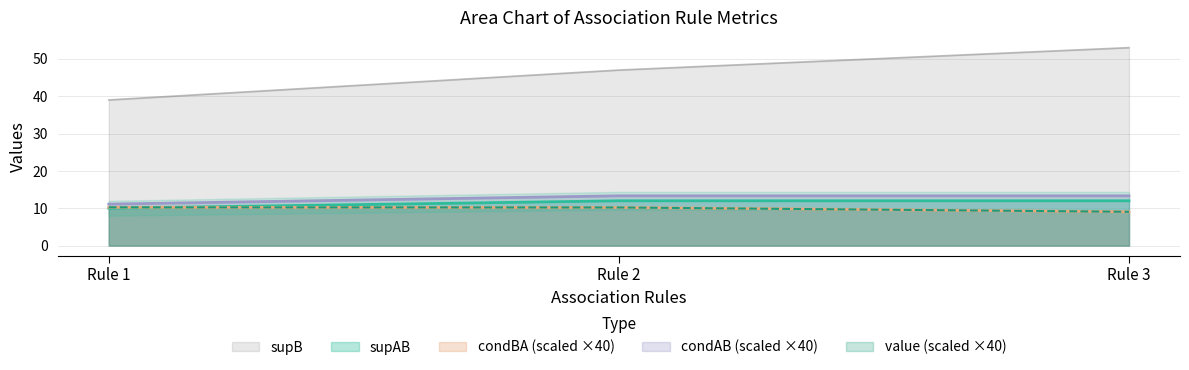

Between Rule 1 and Rule 3, which series saw the biggest shift?

supB